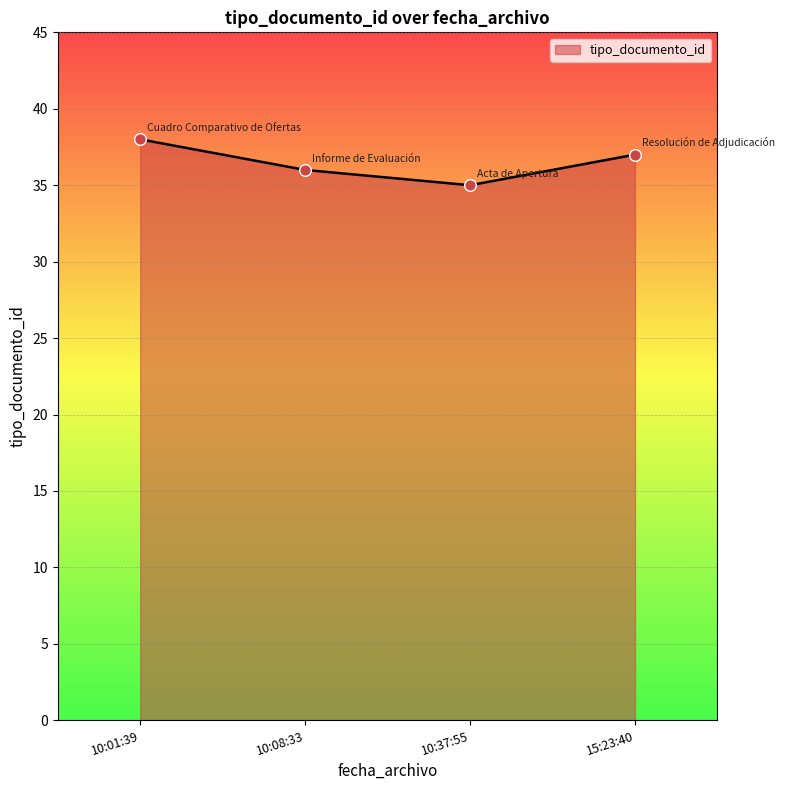

What is the change in value from 10:37:55 to 15:23:40?

+2